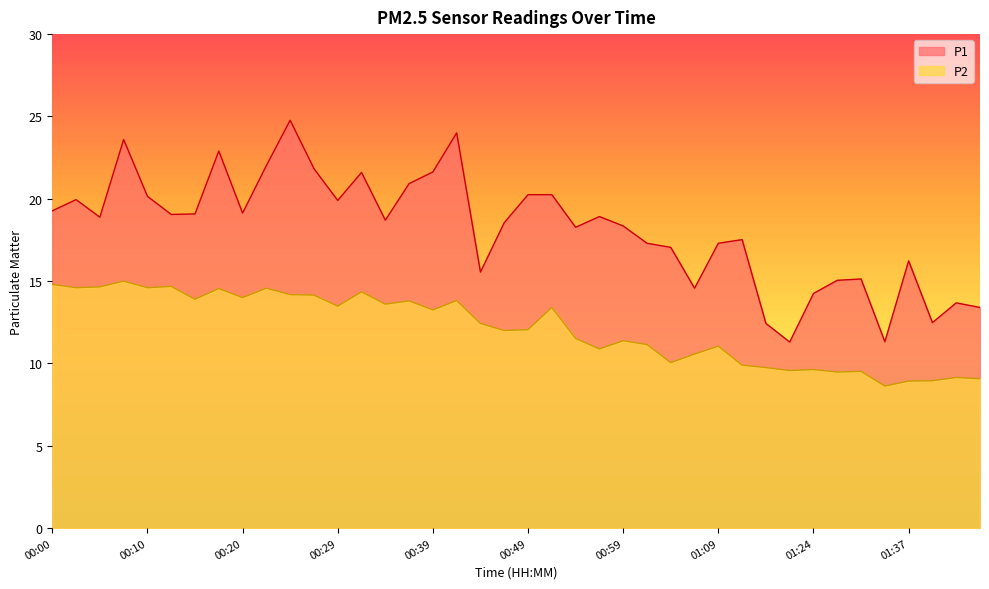

What is the difference between the maximum and minimum values in the P2 series?

6.4